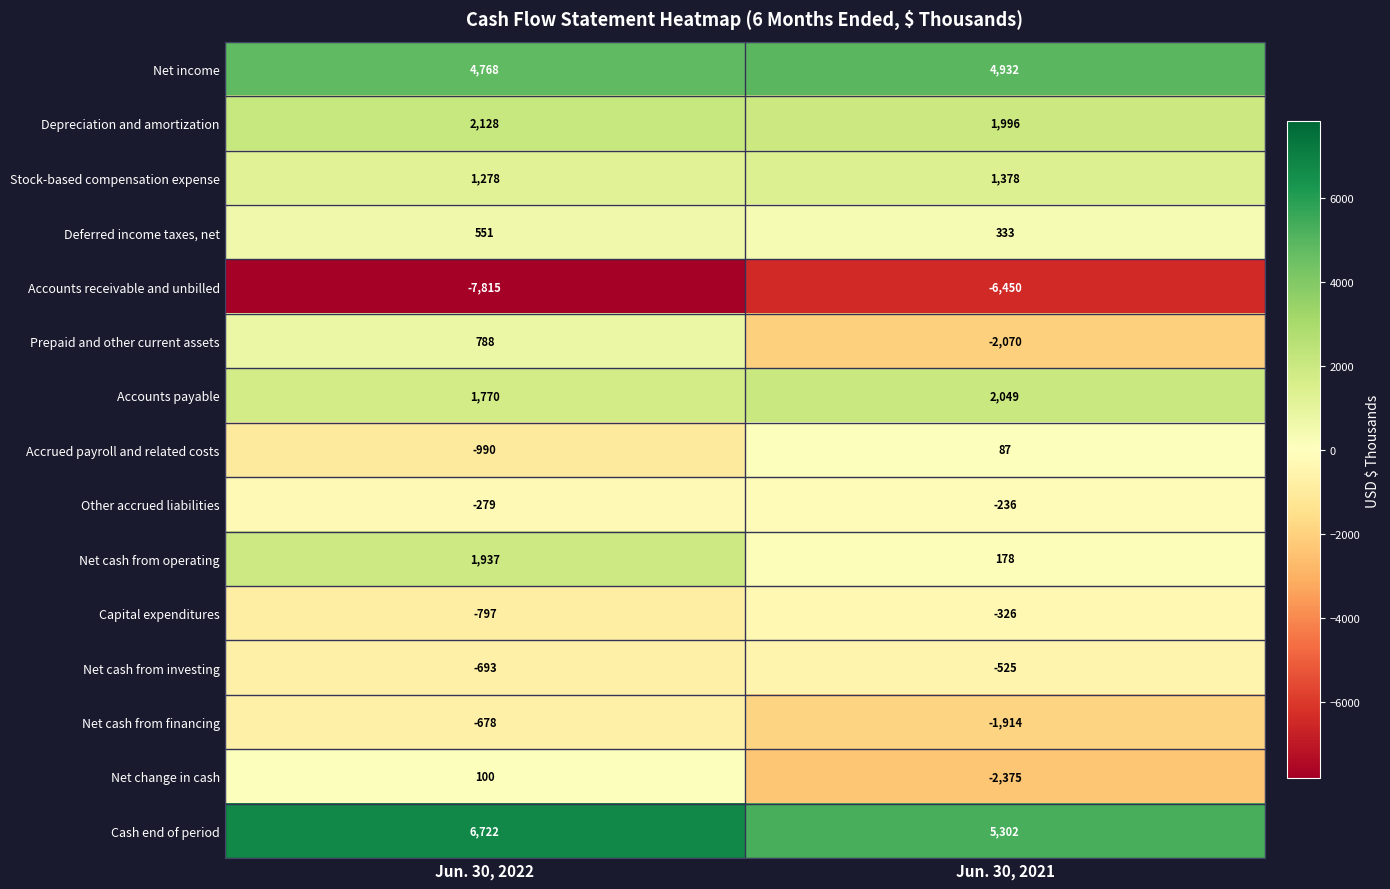

At which category is the sum across all series the highest?

Jun. 30, 2022